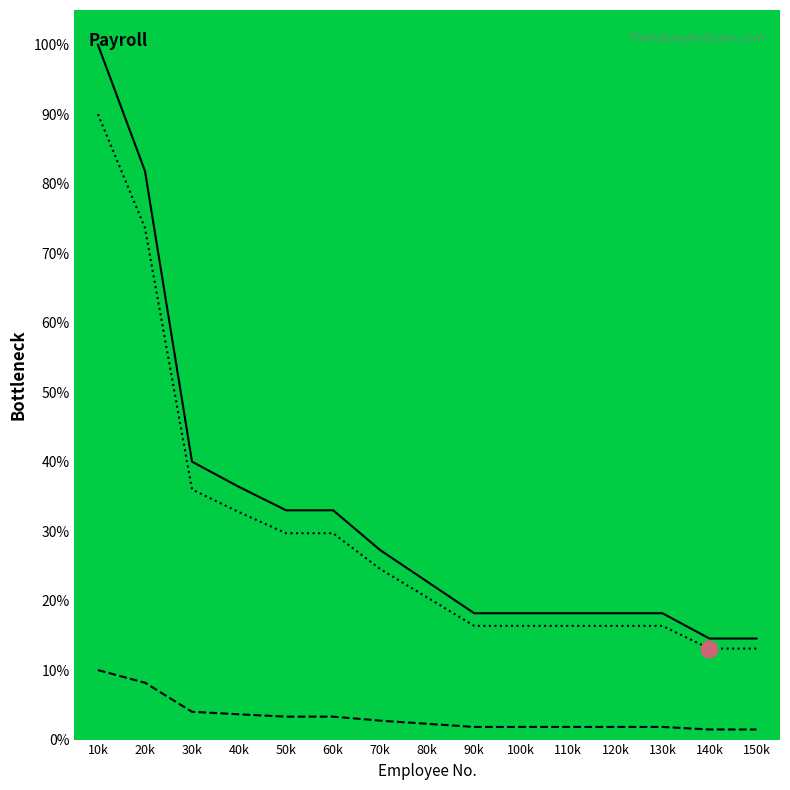

What is the spread (max minus min) of values at 20k?

0.7